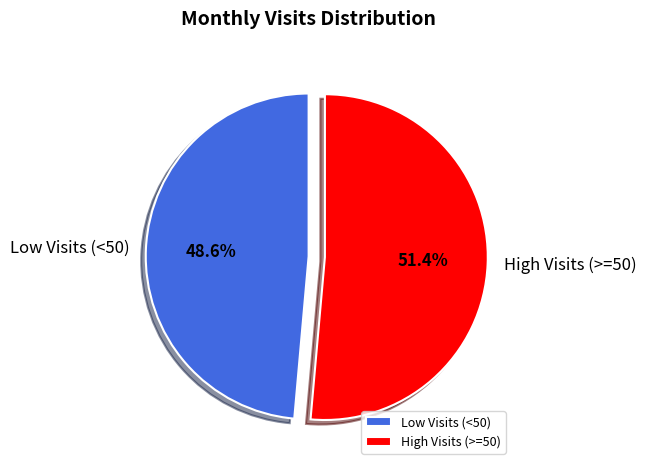

What is the ratio of the value at Low Visits (<50) to the value at High Visits (>=50)?

0.9